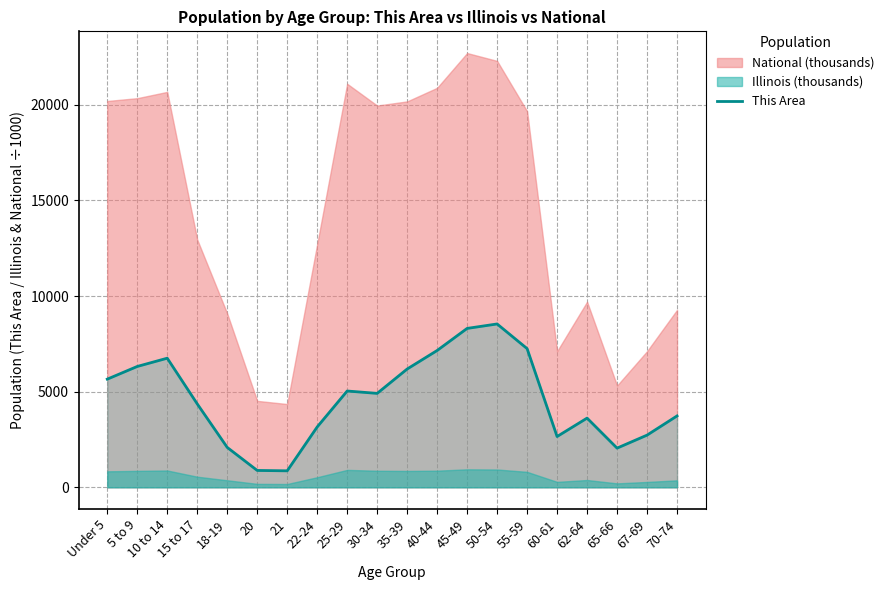

How many data points are above 4911?

9